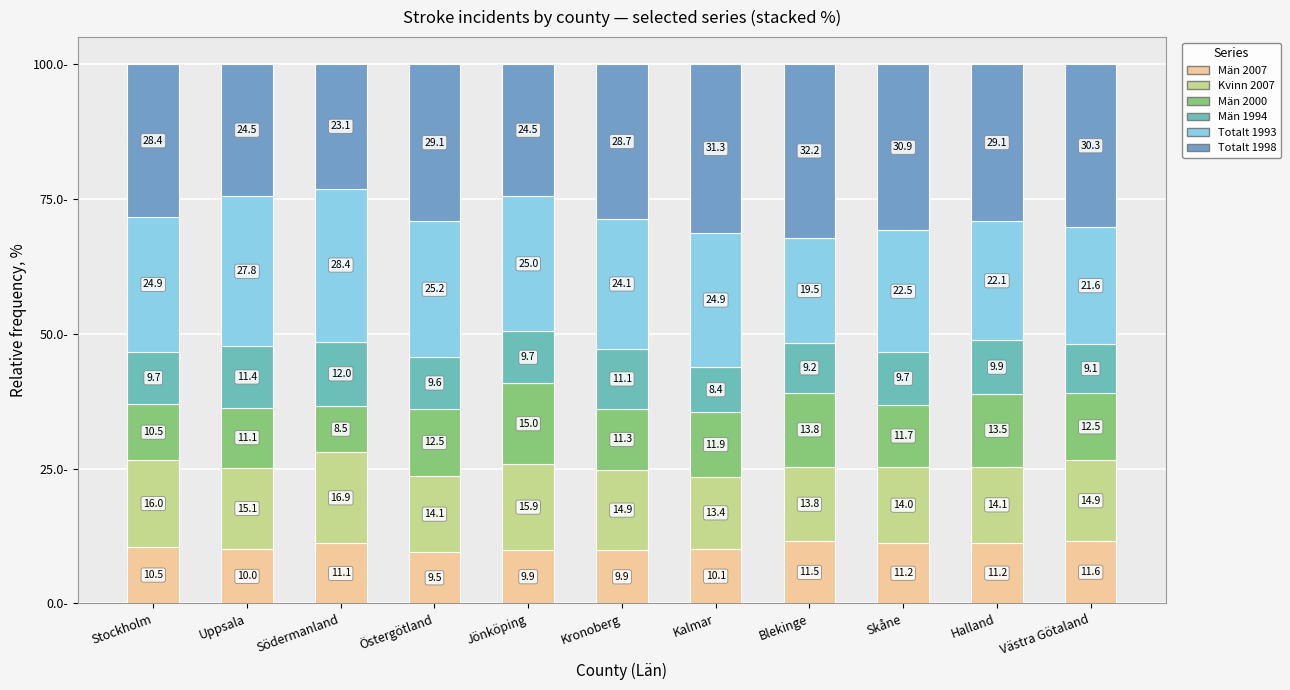

How many data points in Män 2007 are less than 10?

3